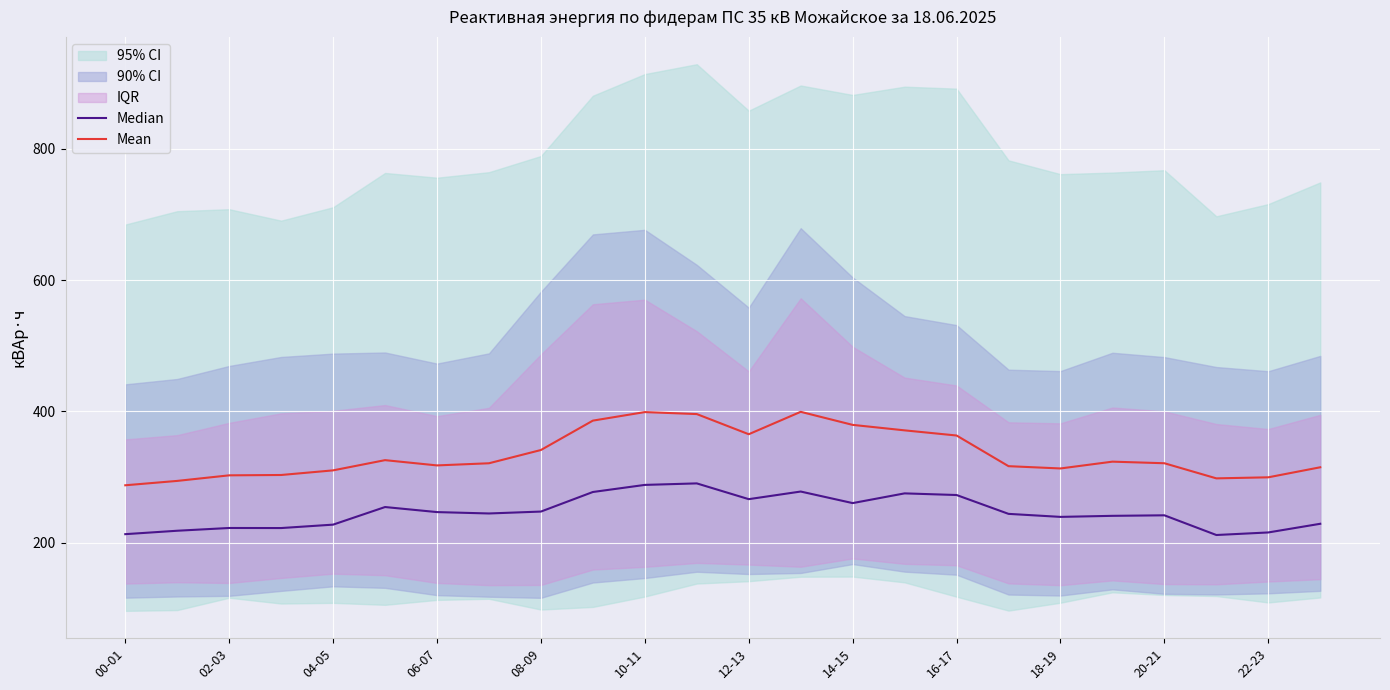

At how many categories does at least one series exceed 312?

17